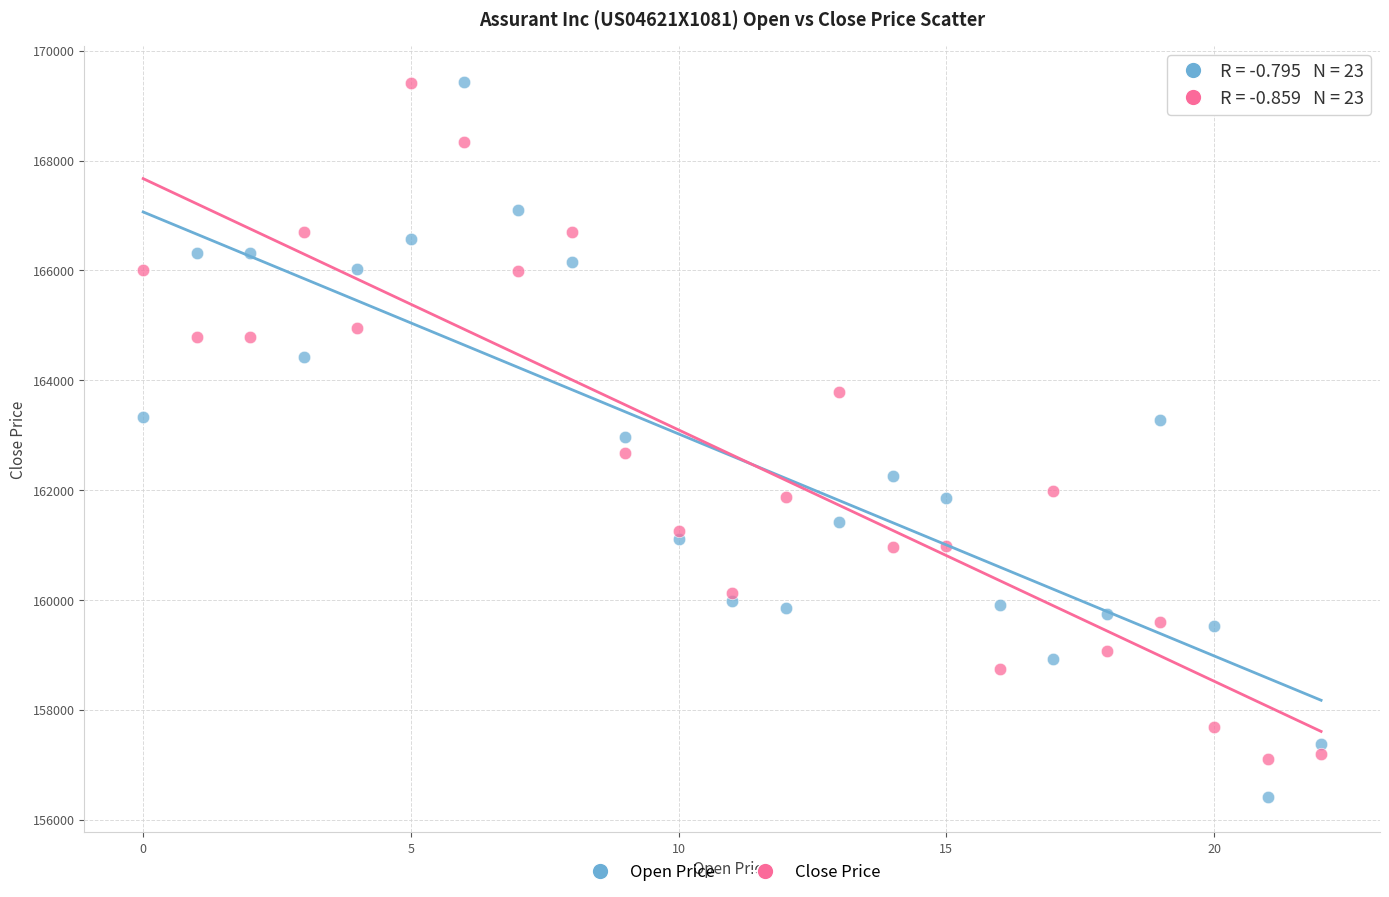

Which series reaches the minimum Y coordinate?

Open Price